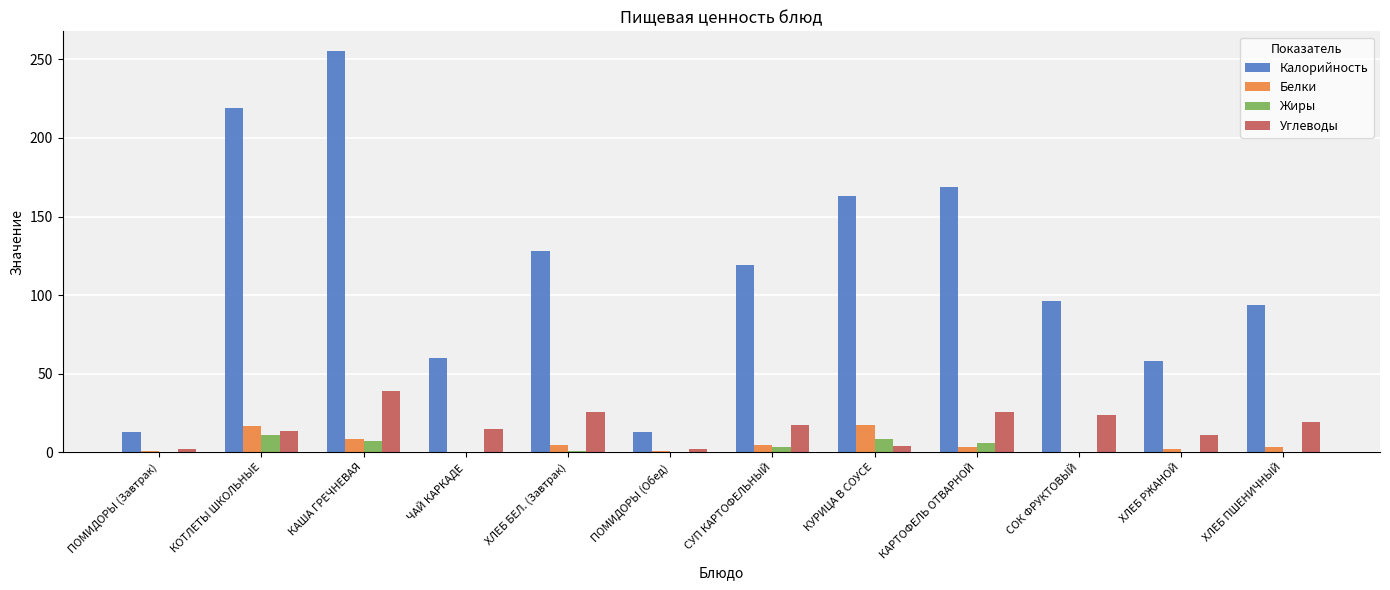

What is the greatest value displayed?

255.0